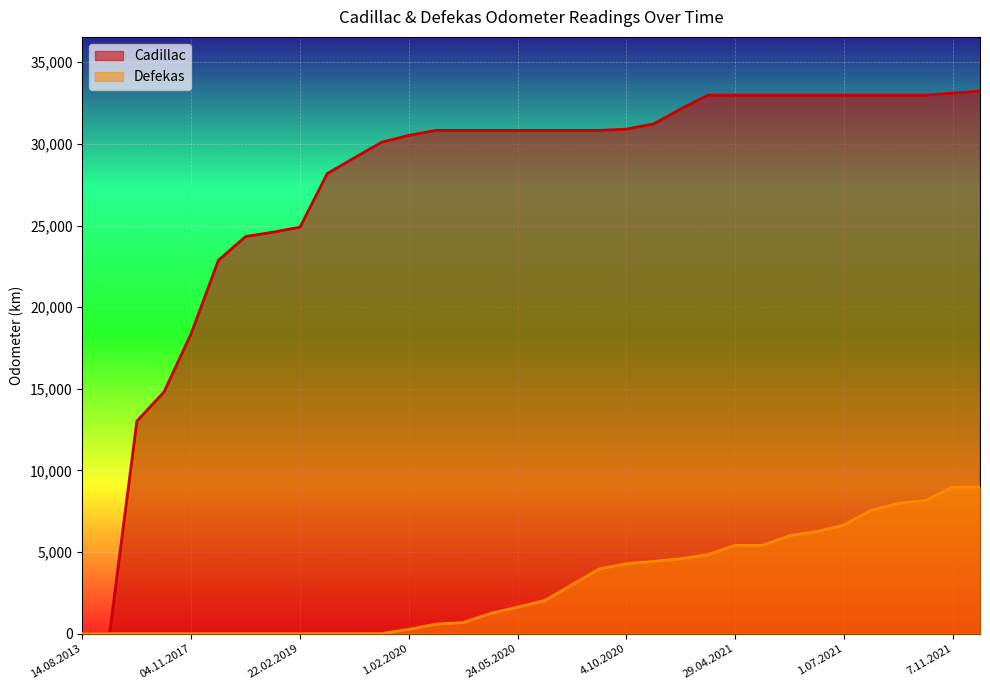

Does the chart display data point markers on the line(s)?

No